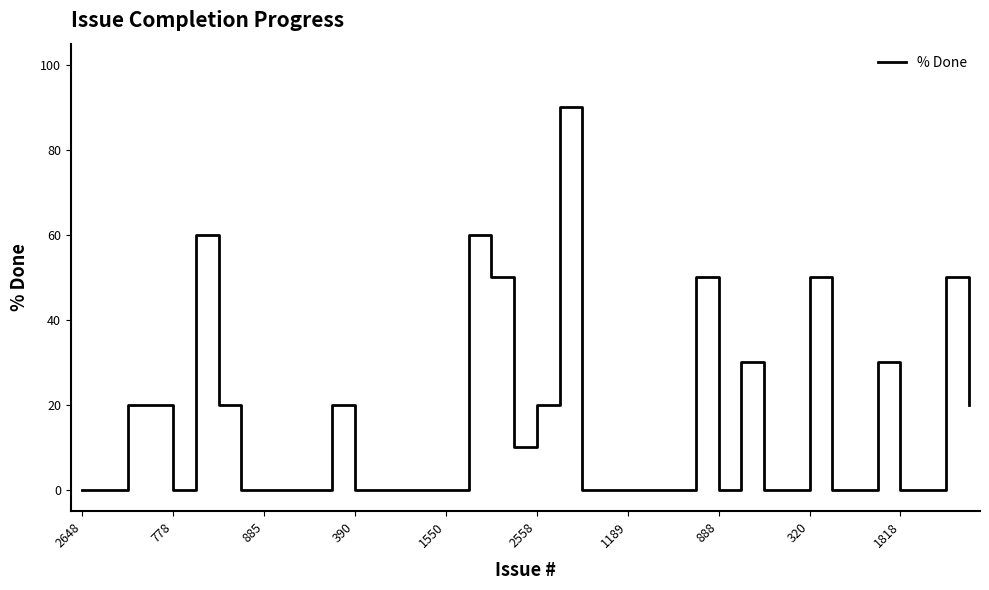

What is the difference between the maximum and minimum values?

90